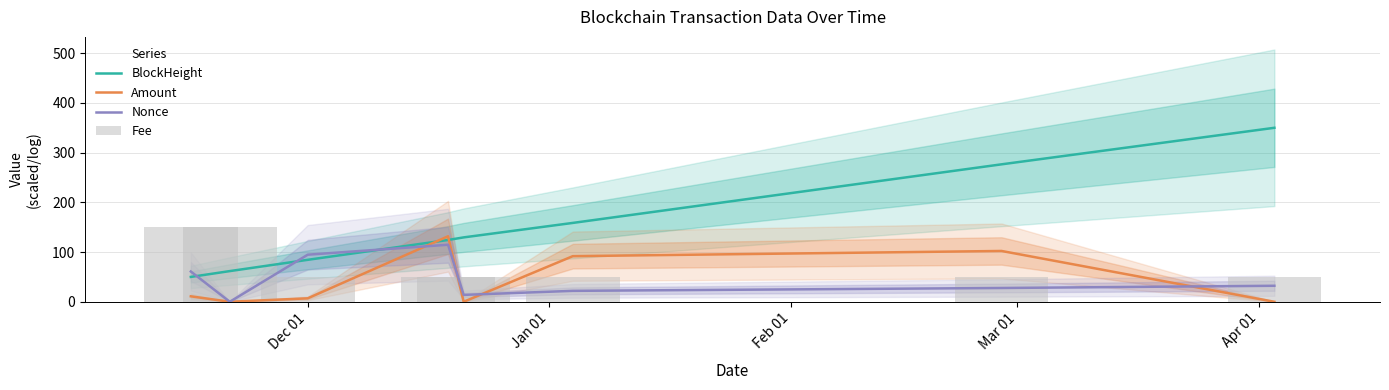

True or false: Nonce and BlockHeight intersect in this chart.

True